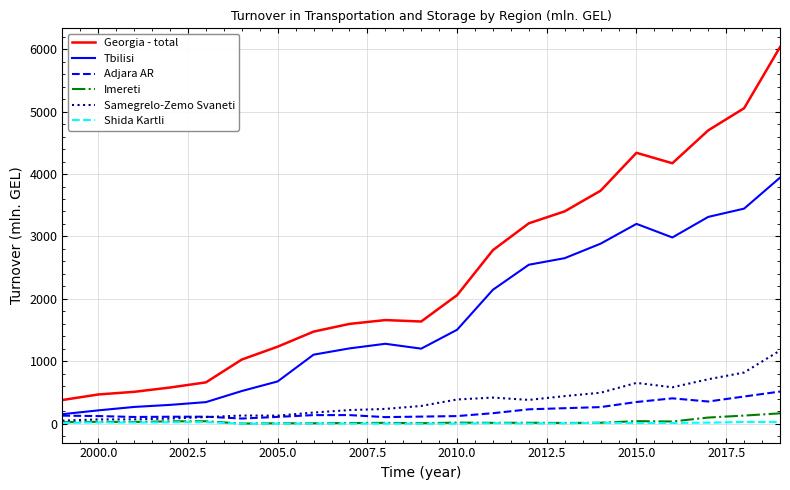

True or false: Shida Kartli and Georgia - total intersect in this chart.

False